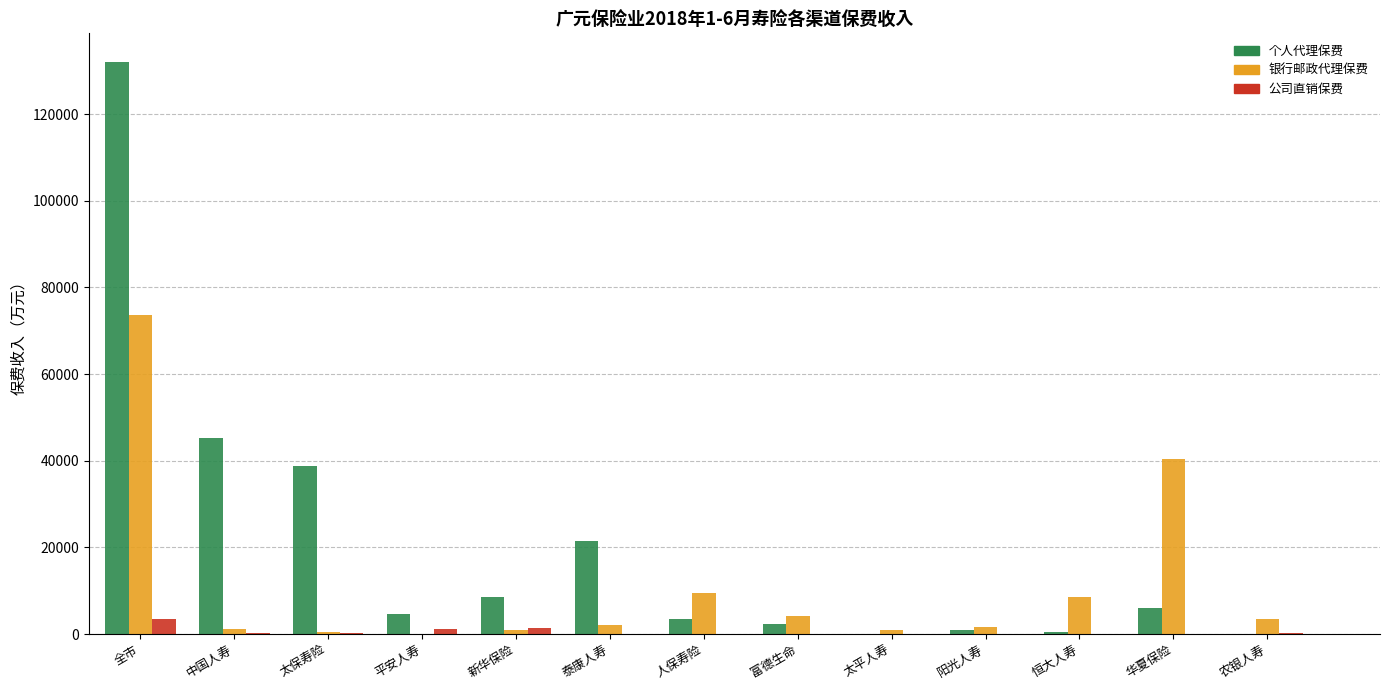

True or false: 个人代理保费 has a value of 2364.7 at 新华保险.

False